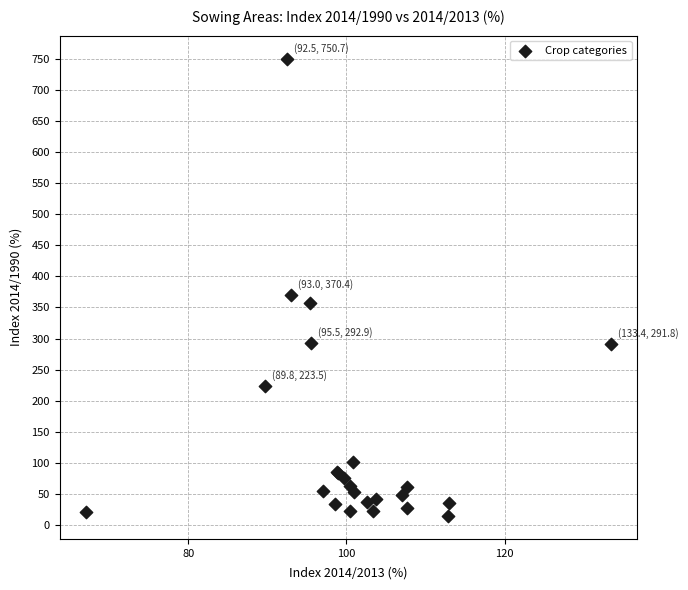

What Y value in the scatter plot is closest to 382?

370.4